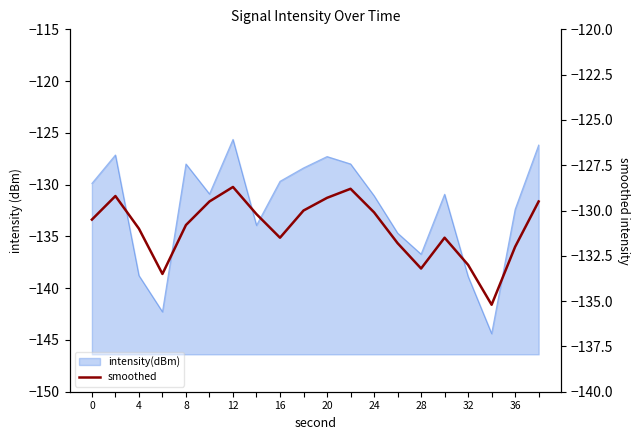

Which has a higher value, 28 or 20?

20